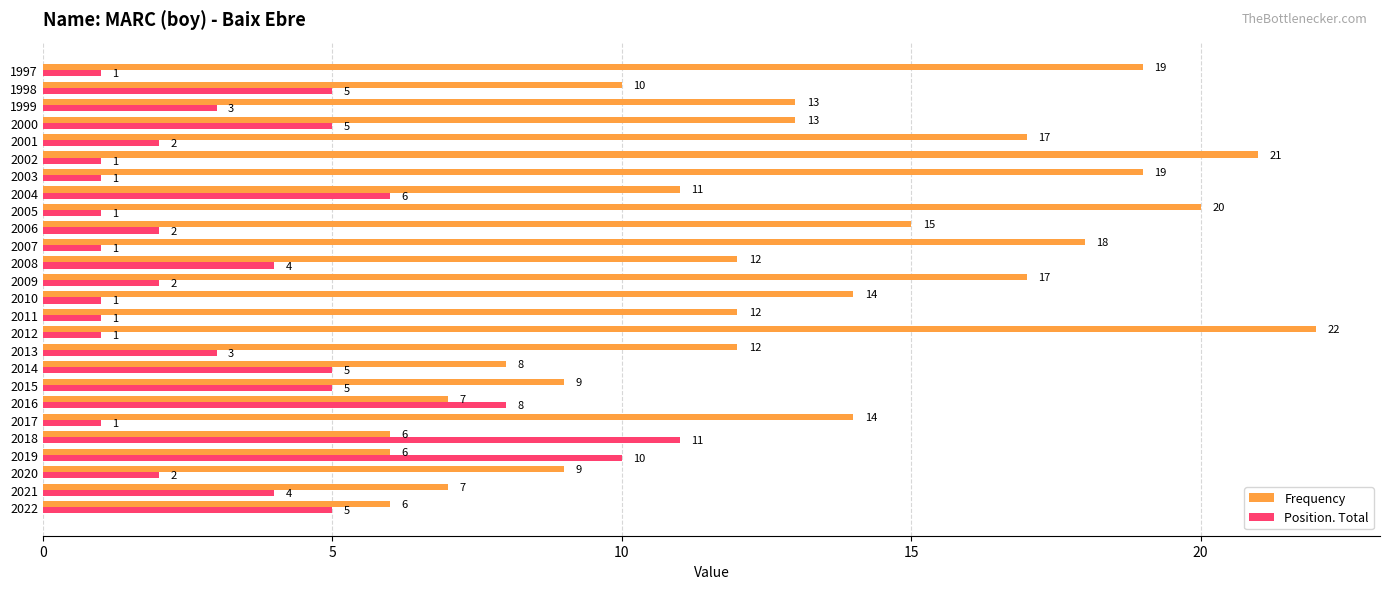

What is the difference between the maximum and minimum values in the Frequency series?

16